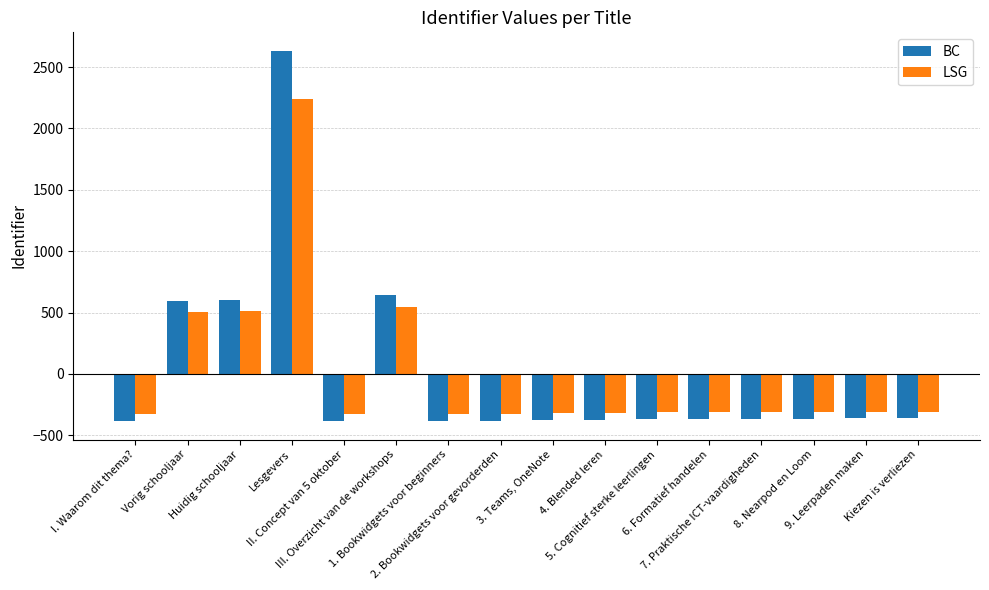

What is the minimum value shown in the chart?

-384.1